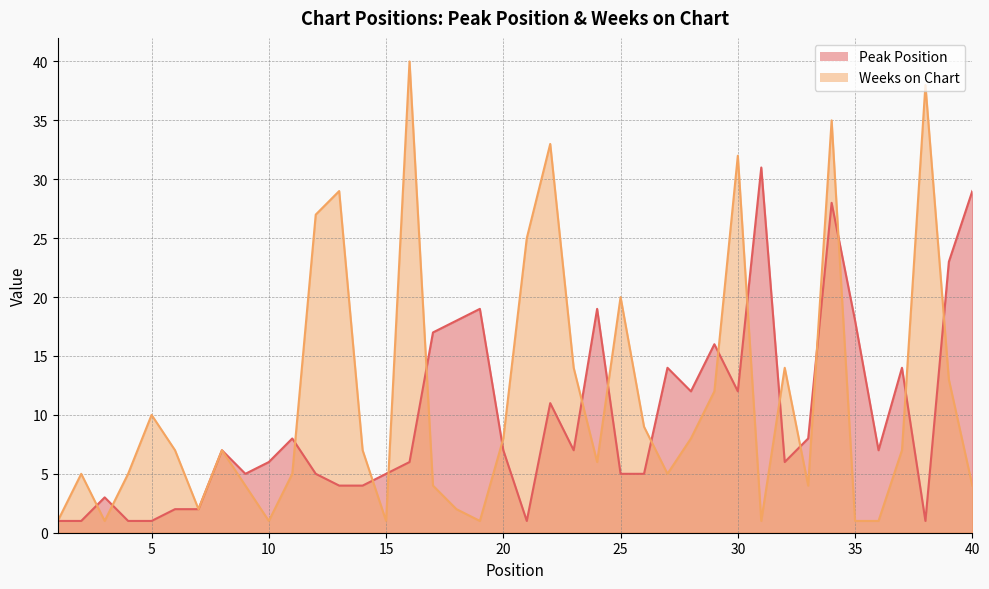

What value does the Peak Position series have at 40, to the nearest 10?

30